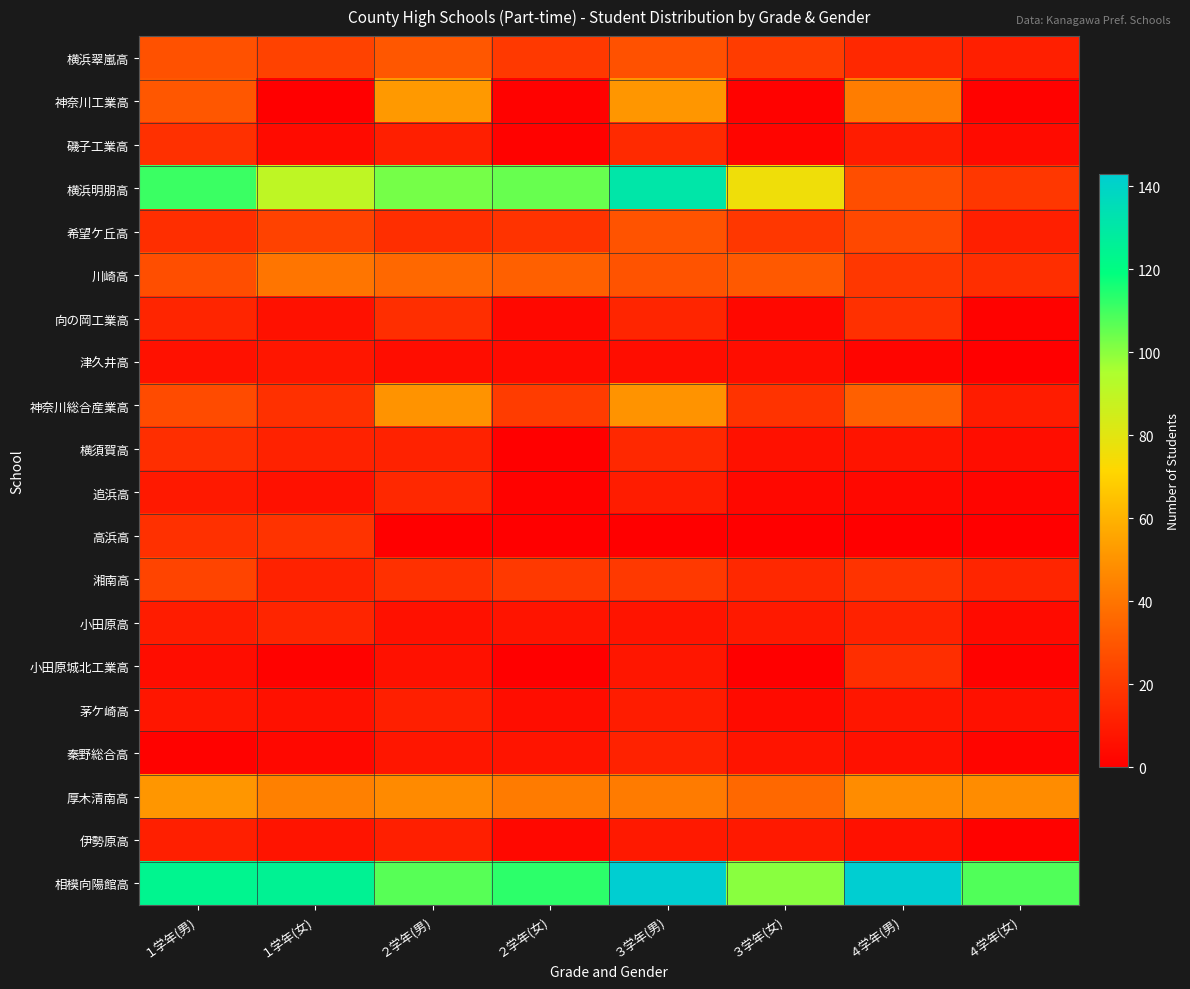

Reading left to right, what are all the values shown in this chart?

横浜翠嵐高: １学年(男)=28	１学年(女)=23	２学年(男)=30	２学年(女)=20	３学年(男)=28	３学年(女)=21	４学年(男)=14	４学年(女)=11
神奈川工業高: １学年(男)=30	１学年(女)=0	２学年(男)=52	２学年(女)=1	３学年(男)=51	３学年(女)=1	４学年(男)=43	４学年(女)=1
磯子工業高: １学年(男)=17	１学年(女)=4	２学年(男)=11	２学年(女)=1	３学年(男)=15	３学年(女)=2	４学年(男)=10	４学年(女)=4
横浜明朋高: １学年(男)=111	１学年(女)=90	２学年(男)=103	２学年(女)=105	３学年(男)=131	３学年(女)=76	４学年(男)=27	４学年(女)=19
希望ケ丘高: １学年(男)=16	１学年(女)=23	２学年(男)=16	２学年(女)=18	３学年(男)=29	３学年(女)=19	４学年(男)=25	４学年(女)=11
川崎高: １学年(男)=27	１学年(女)=40	２学年(男)=36	２学年(女)=33	３学年(男)=29	３学年(女)=31	４学年(男)=19	４学年(女)=16
向の岡工業高: １学年(男)=13	１学年(女)=6	２学年(男)=16	２学年(女)=3	３学年(男)=13	３学年(女)=3	４学年(男)=17	４学年(女)=1
津久井高: １学年(男)=6	１学年(女)=8	２学年(男)=5	２学年(女)=4	３学年(男)=5	３学年(女)=5	４学年(男)=2	４学年(女)=0
神奈川総合産業高: １学年(男)=26	１学年(女)=17	２学年(男)=50	２学年(女)=21	３学年(男)=50	３学年(女)=18	４学年(男)=33	４学年(女)=10
横須賀高: １学年(男)=16	１学年(女)=12	２学年(男)=12	２学年(女)=0	３学年(男)=14	３学年(女)=6	４学年(男)=7	４学年(女)=5
追浜高: １学年(男)=9	１学年(女)=6	２学年(男)=14	２学年(女)=1	３学年(男)=10	３学年(女)=3	４学年(男)=3	４学年(女)=2
高浜高: １学年(男)=17	１学年(女)=18	２学年(男)=0	２学年(女)=0	３学年(男)=0	３学年(女)=0	４学年(男)=0	４学年(女)=0
湘南高: １学年(男)=24	１学年(女)=12	２学年(男)=17	２学年(女)=20	３学年(男)=20	３学年(女)=14	４学年(男)=18	４学年(女)=13
小田原高: １学年(男)=10	１学年(女)=13	２学年(男)=6	２学年(女)=7	３学年(男)=7	３学年(女)=9	４学年(男)=12	４学年(女)=4
小田原城北工業高: １学年(男)=5	１学年(女)=1	２学年(男)=6	２学年(女)=0	３学年(男)=8	３学年(女)=0	４学年(男)=16	４学年(女)=1
茅ケ崎高: １学年(男)=8	１学年(女)=6	２学年(男)=11	２学年(女)=5	３学年(男)=10	３学年(女)=4	４学年(男)=8	４学年(女)=6
秦野総合高: １学年(男)=1	１学年(女)=3	２学年(男)=8	２学年(女)=7	３学年(男)=12	３学年(女)=7	４学年(男)=6	４学年(女)=2
厚木清南高: １学年(男)=51	１学年(女)=44	２学年(男)=47	２学年(女)=42	３学年(男)=42	３学年(女)=36	４学年(男)=48	４学年(女)=48
伊勢原高: １学年(男)=11	１学年(女)=7	２学年(男)=11	２学年(女)=3	３学年(男)=9	３学年(女)=9	４学年(男)=6	４学年(女)=1
相模向陽館高: １学年(男)=124	１学年(女)=125	２学年(男)=107	２学年(女)=113	３学年(男)=143	３学年(女)=100	４学年(男)=143	４学年(女)=108